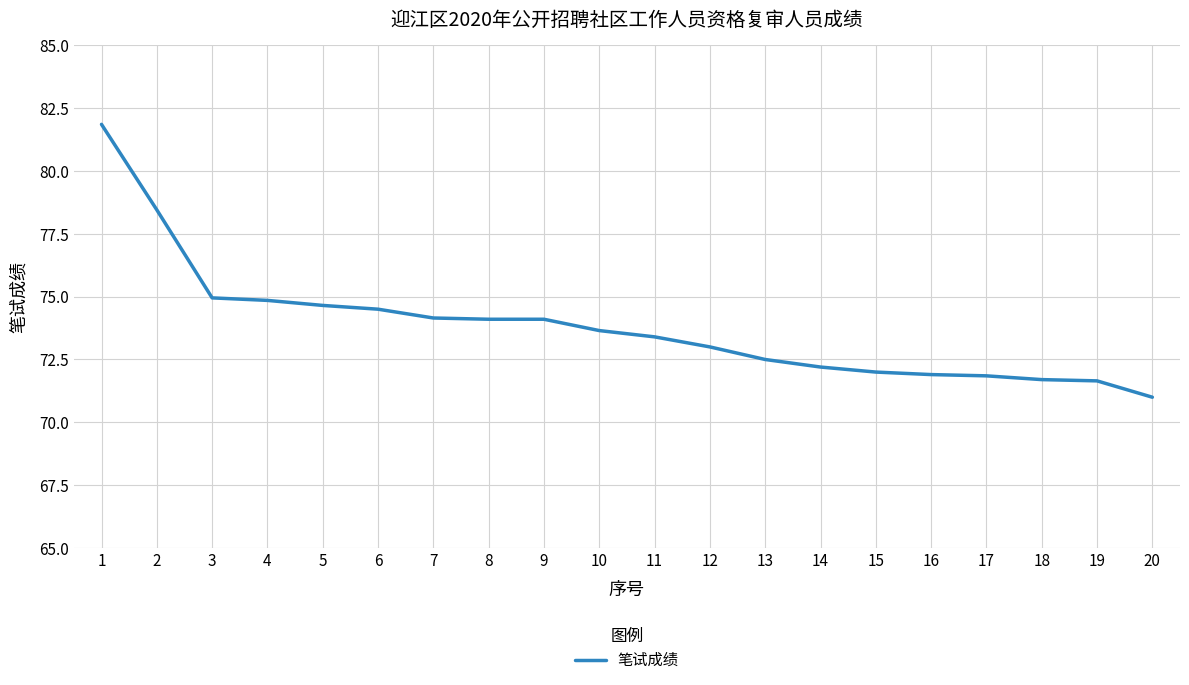

Is it true that the value at 6 is 74.5?

True